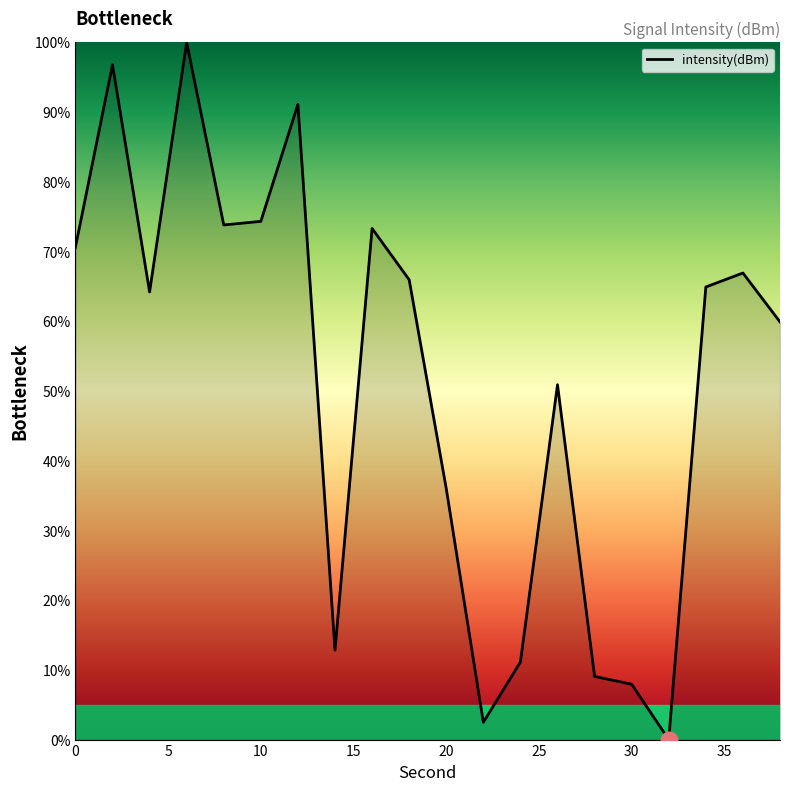

What is the difference between the maximum and minimum values?

100.0